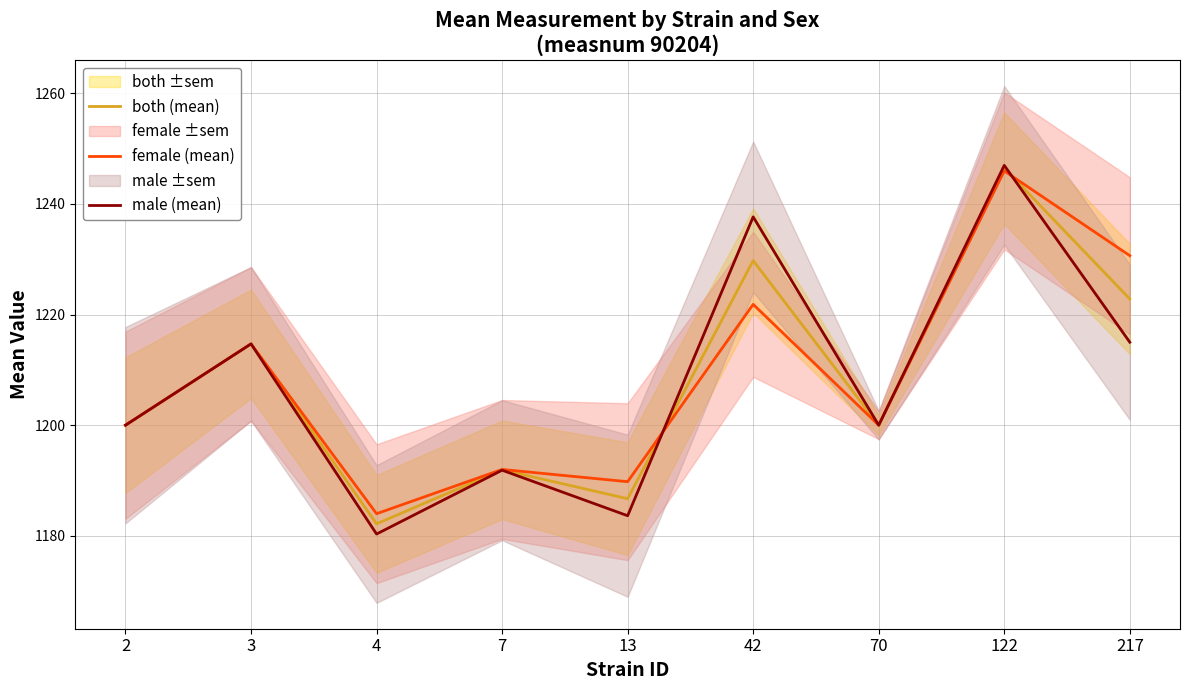

How many intersections are there between male (mean) and female (mean)?

2